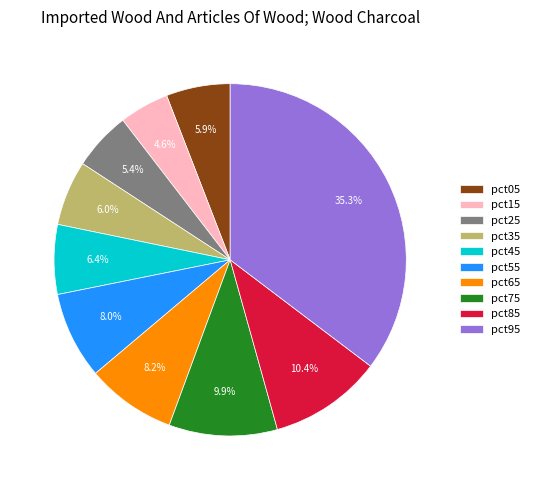

Count the number of slices in the pie.

10